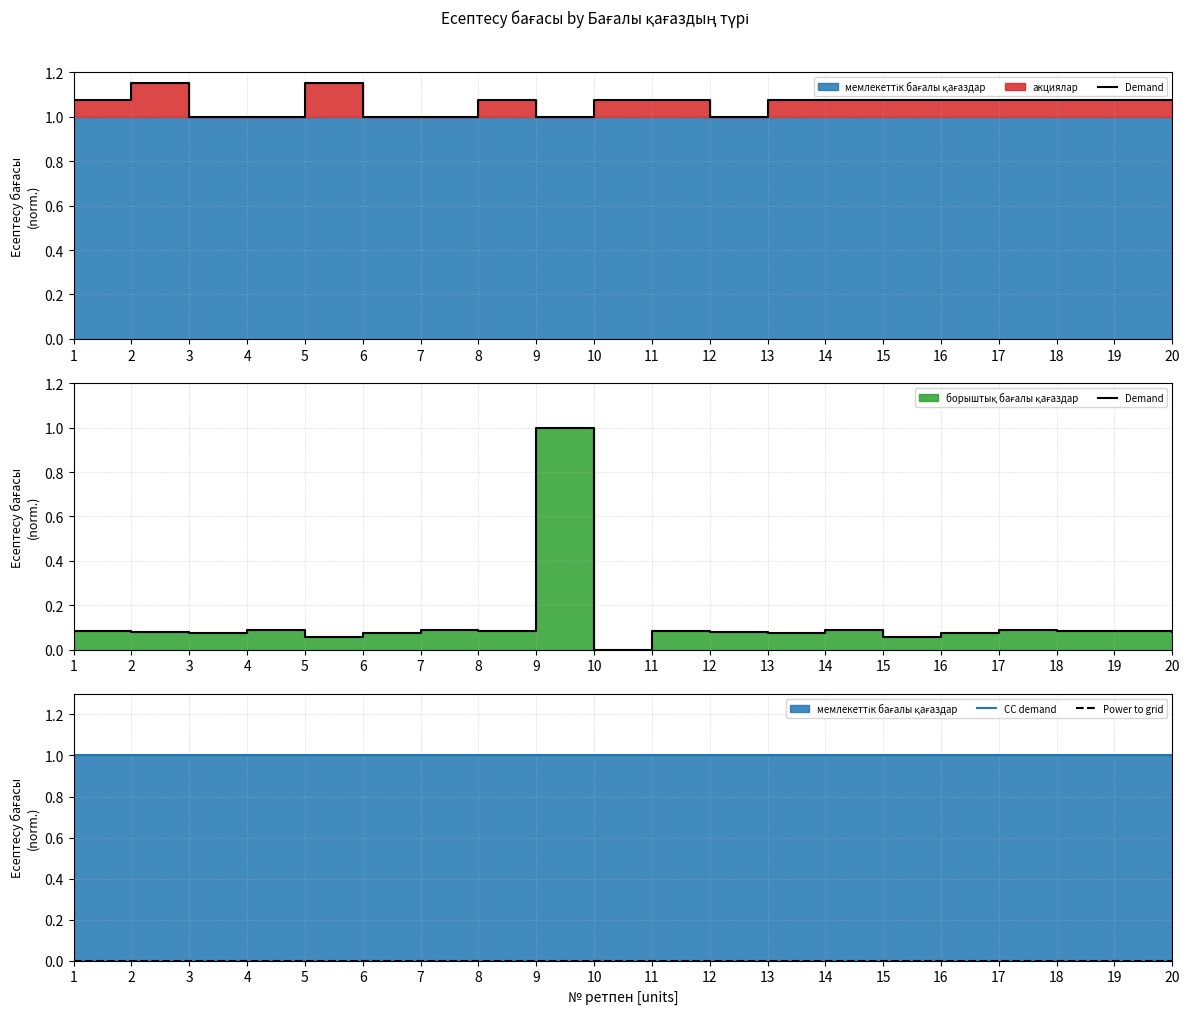

Rank the series by their maximum value, from highest to lowest.

Demand, CC demand, Power to grid